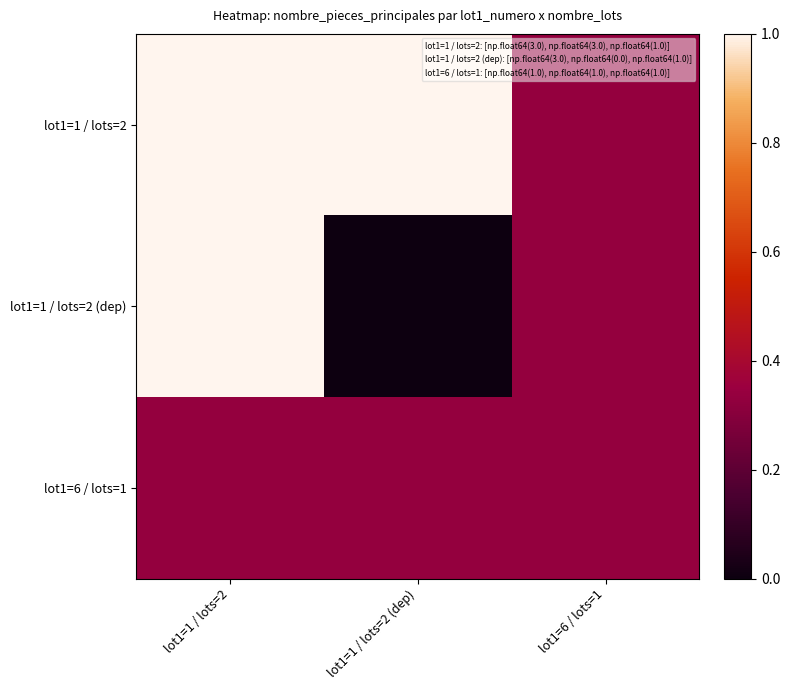

What is the spread (max minus min) of values at lot1=1 / lots=2 (dep)?

1.0